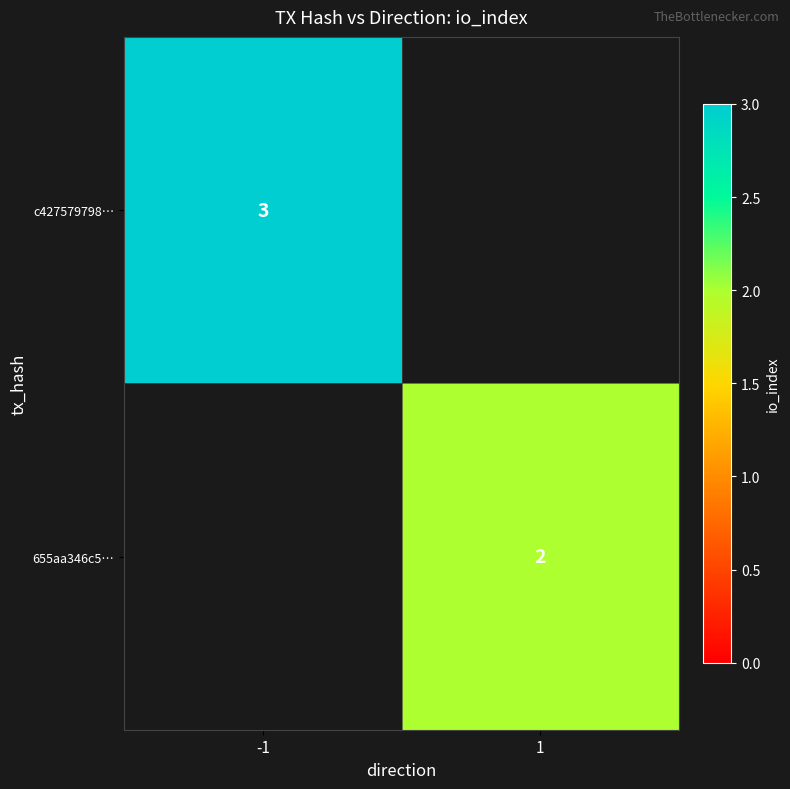

True or false: 655aa346c5… has a value of 0 at 1.

False